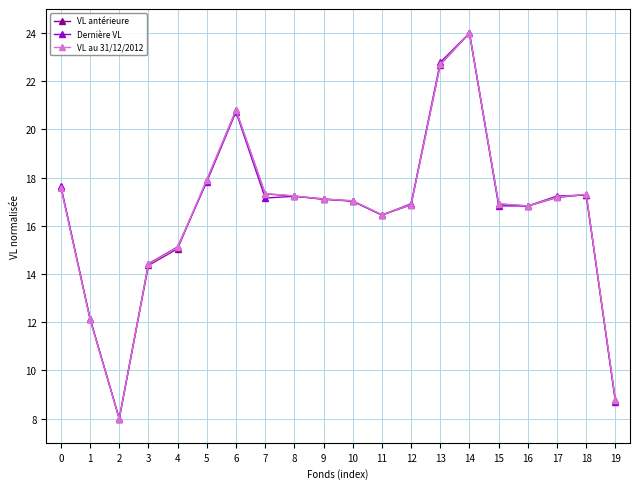

Where is the first local minimum for VL antérieure?

2